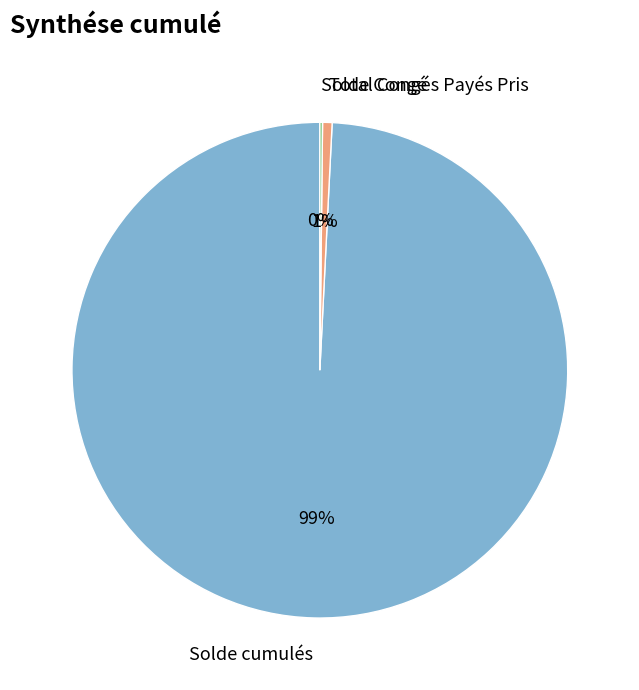

To the nearest percent, what is the average slice percentage?

33%